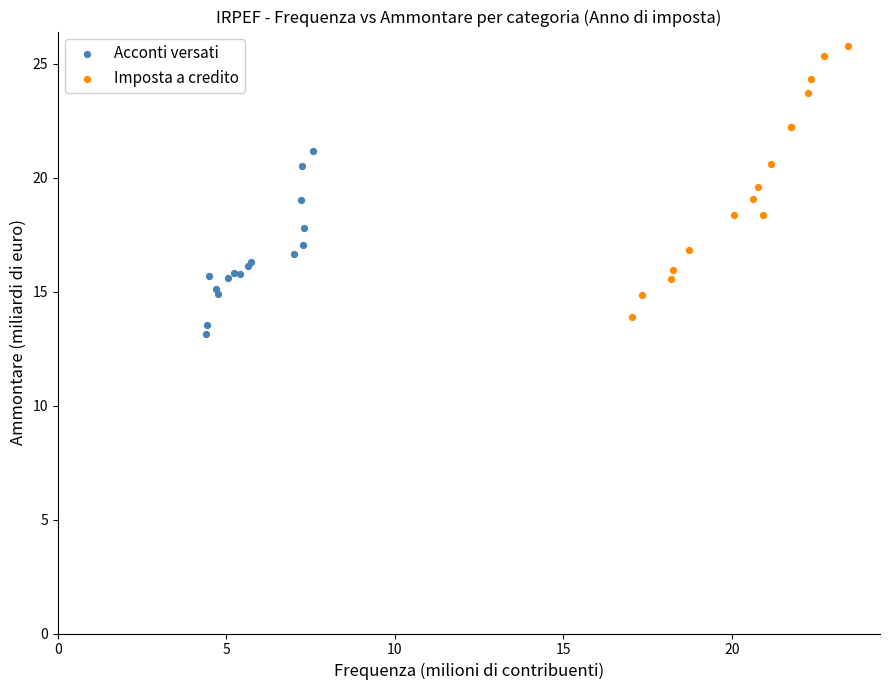

Which series contains the highest Y value?

Imposta a credito